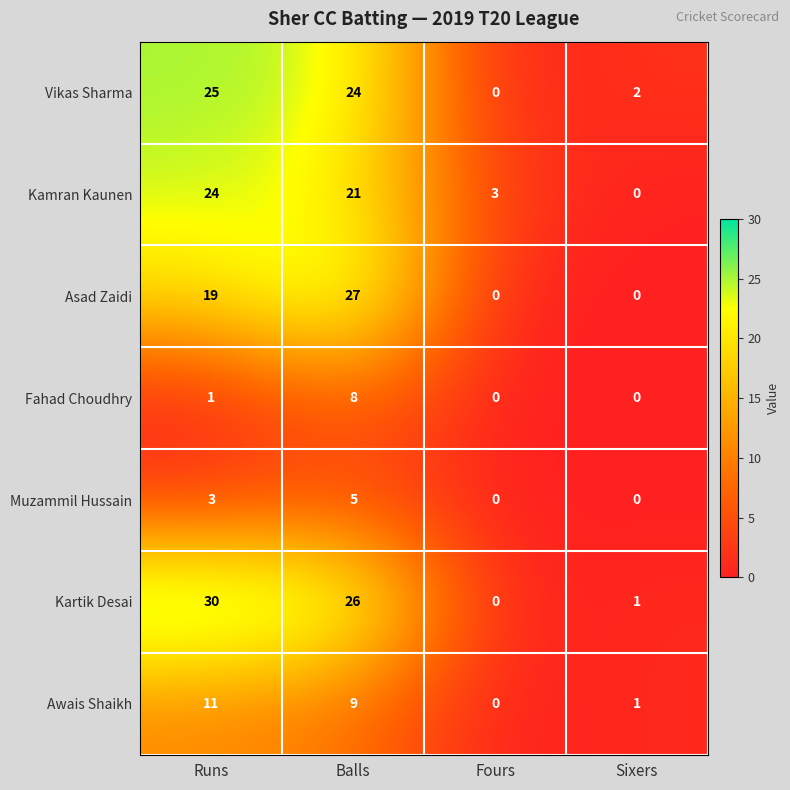

List the series in order of their peak value, highest first.

Kartik Desai, Asad Zaidi, Vikas Sharma, Kamran Kaunen, Awais Shaikh, Fahad Choudhry, Muzammil Hussain